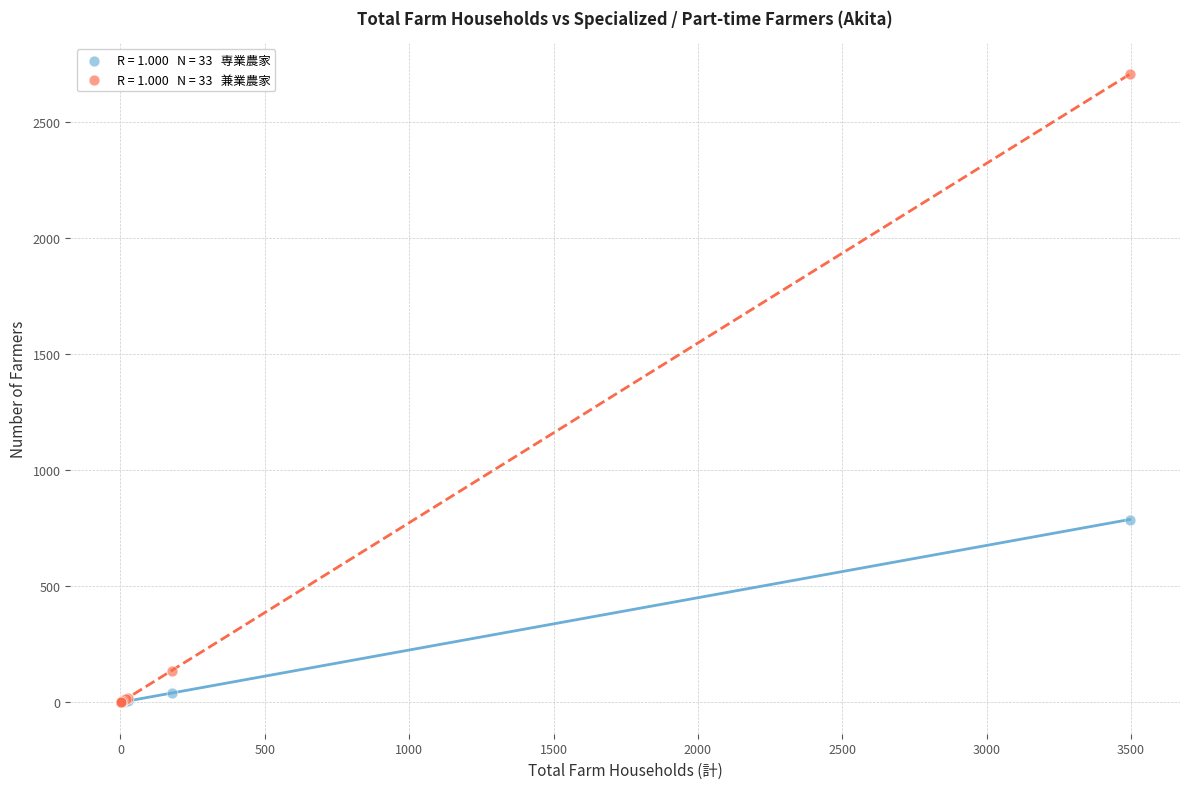

Across all series, what Y value is closest to 1353?

788